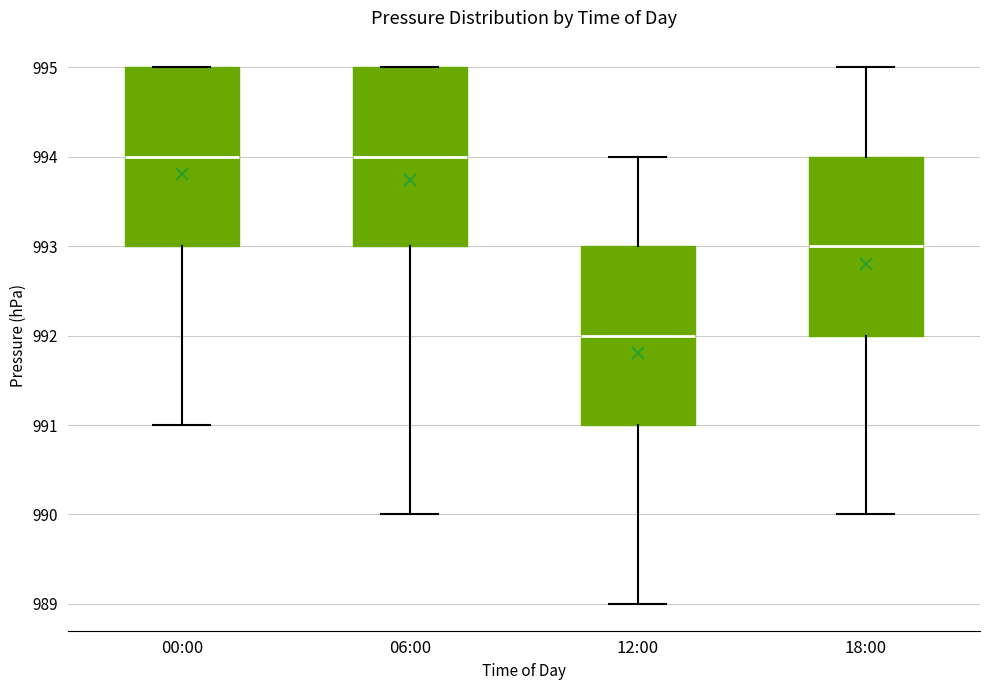

Where does the lower whisker of the box for 18:00 end on the y-axis? The values are not printed on the chart, so give them approximately, as read against the axis.

990